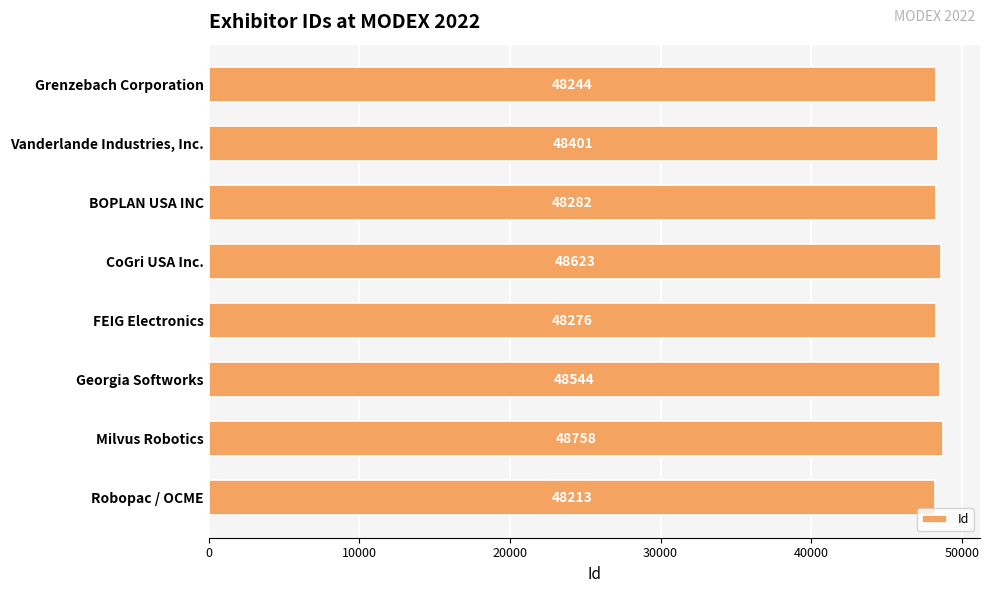

What position from the top is CoGri USA Inc.?

4